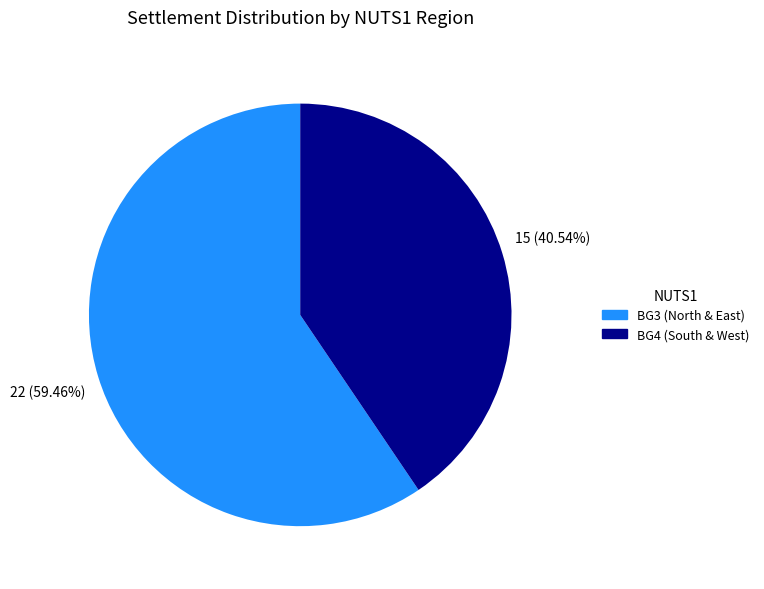

Does any single category account for the majority?

Yes